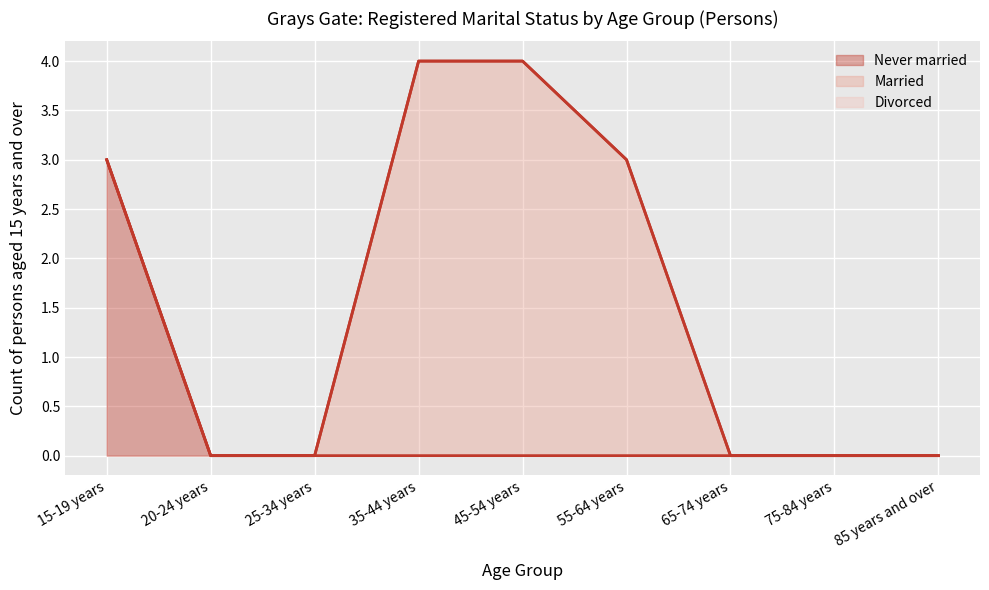

Which series changed the most between 35-44 years and 85 years and over?

Married